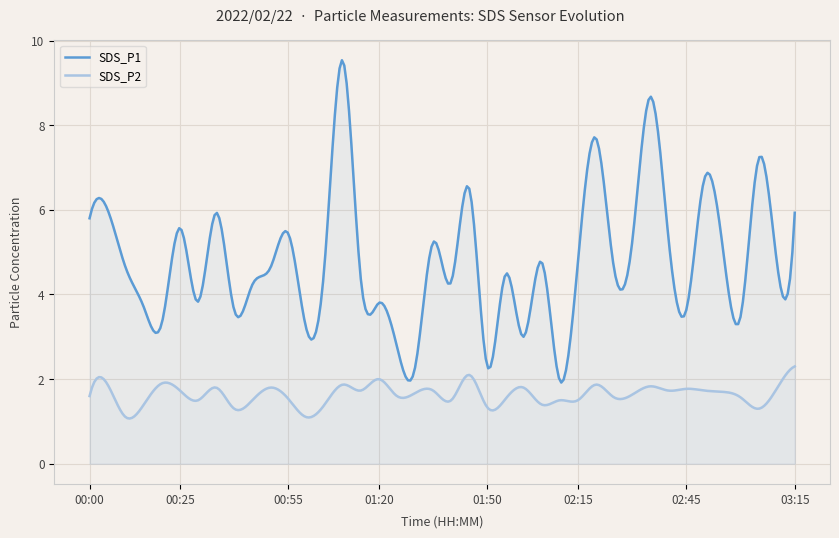

At 00:35, list the series in order from smallest to largest.

SDS_P2, SDS_P1